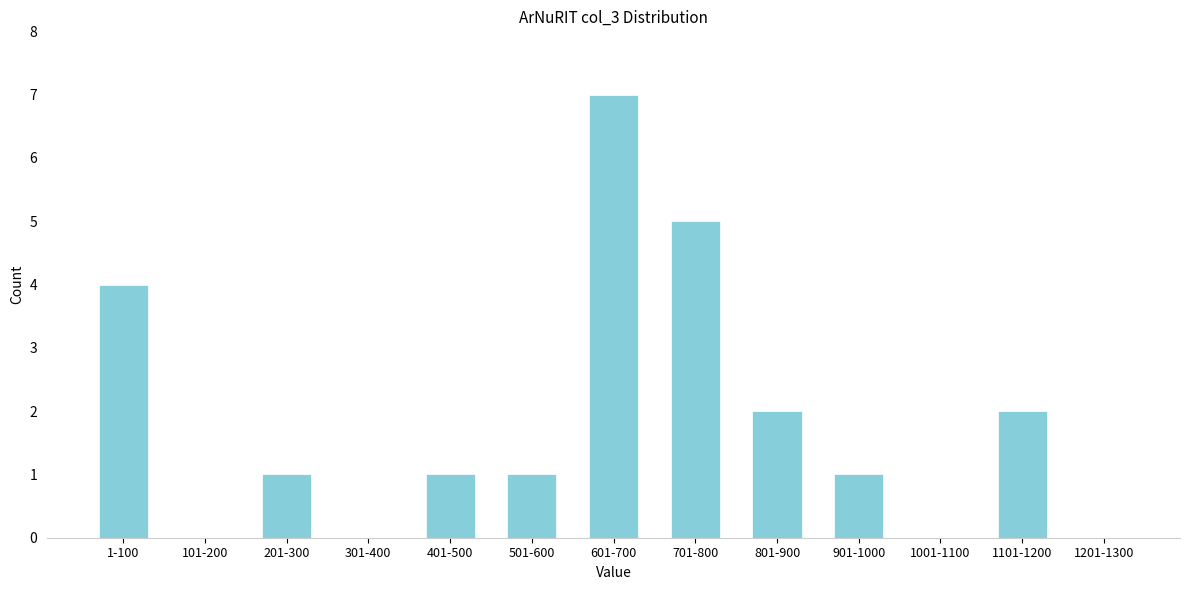

Reading right to left, what are all the values shown in this chart?

1201-1300=0	1101-1200=2	1001-1100=0	901-1000=1	801-900=2	701-800=5	601-700=7	501-600=1	401-500=1	301-400=0	201-300=1	101-200=0	1-100=4